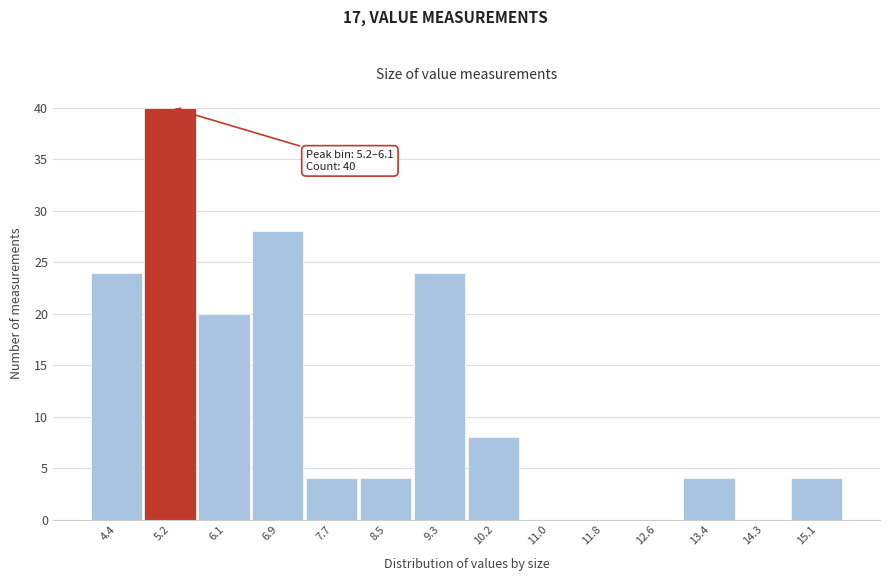

Reading left to right, what are all the values shown in this chart?

4.4=24	5.2=40	6.1=20	6.9=28	7.7=4	8.5=4	9.3=24	10.2=8	11.0=0	11.8=0	12.6=0	13.4=4	14.3=0	15.1=4